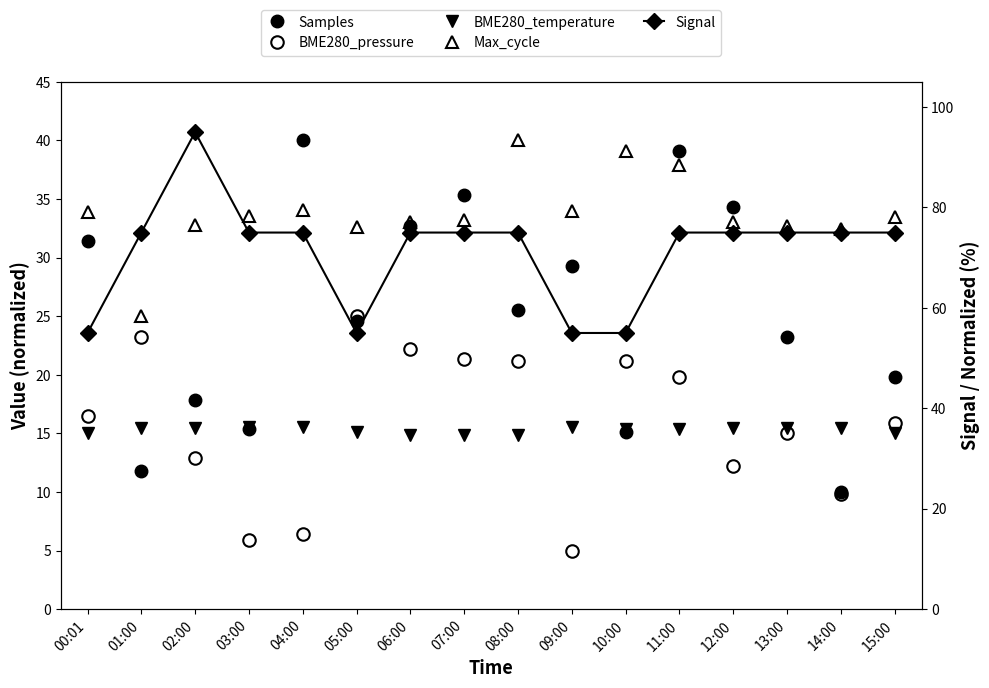

True or false: Signal and BME280_pressure cross at least once.

False